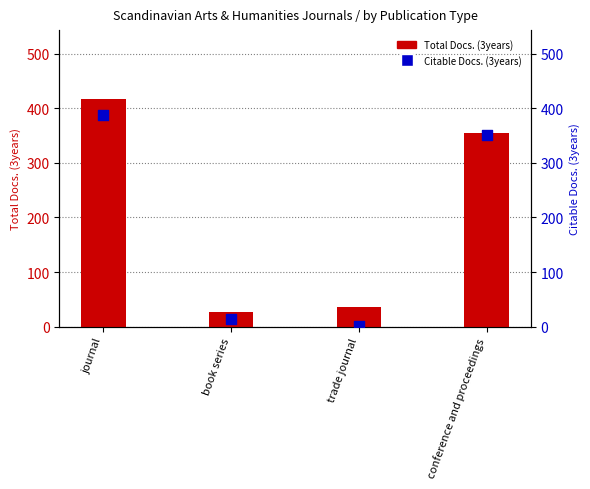

Which series has the widest spread of Y values?

Total Docs. (3years)